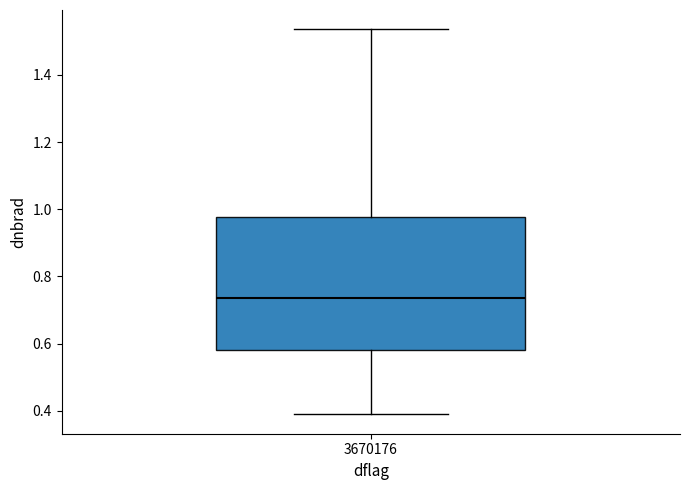

Where is the upper edge of the box at x = 3670176 on the y-axis? The values are not printed on the chart, so give them approximately, as read against the axis.

0.98